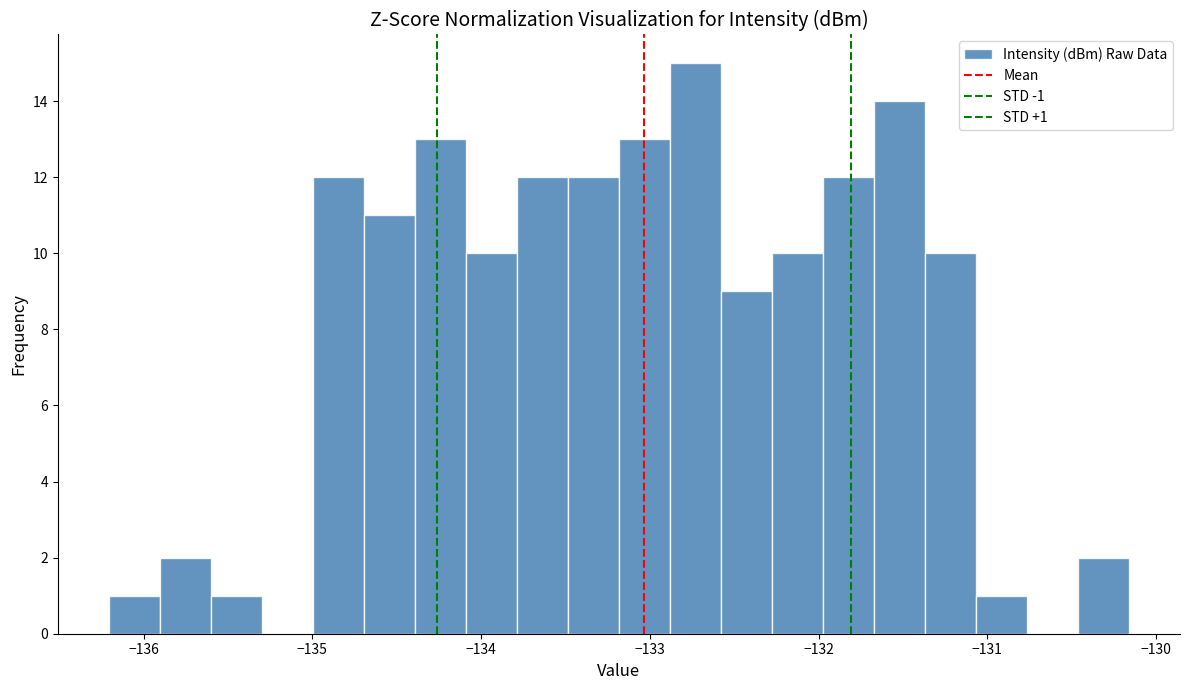

Around what value on the x-axis is the tallest bar? Give the approximate position of its centre, as read against the axis.

-132.7